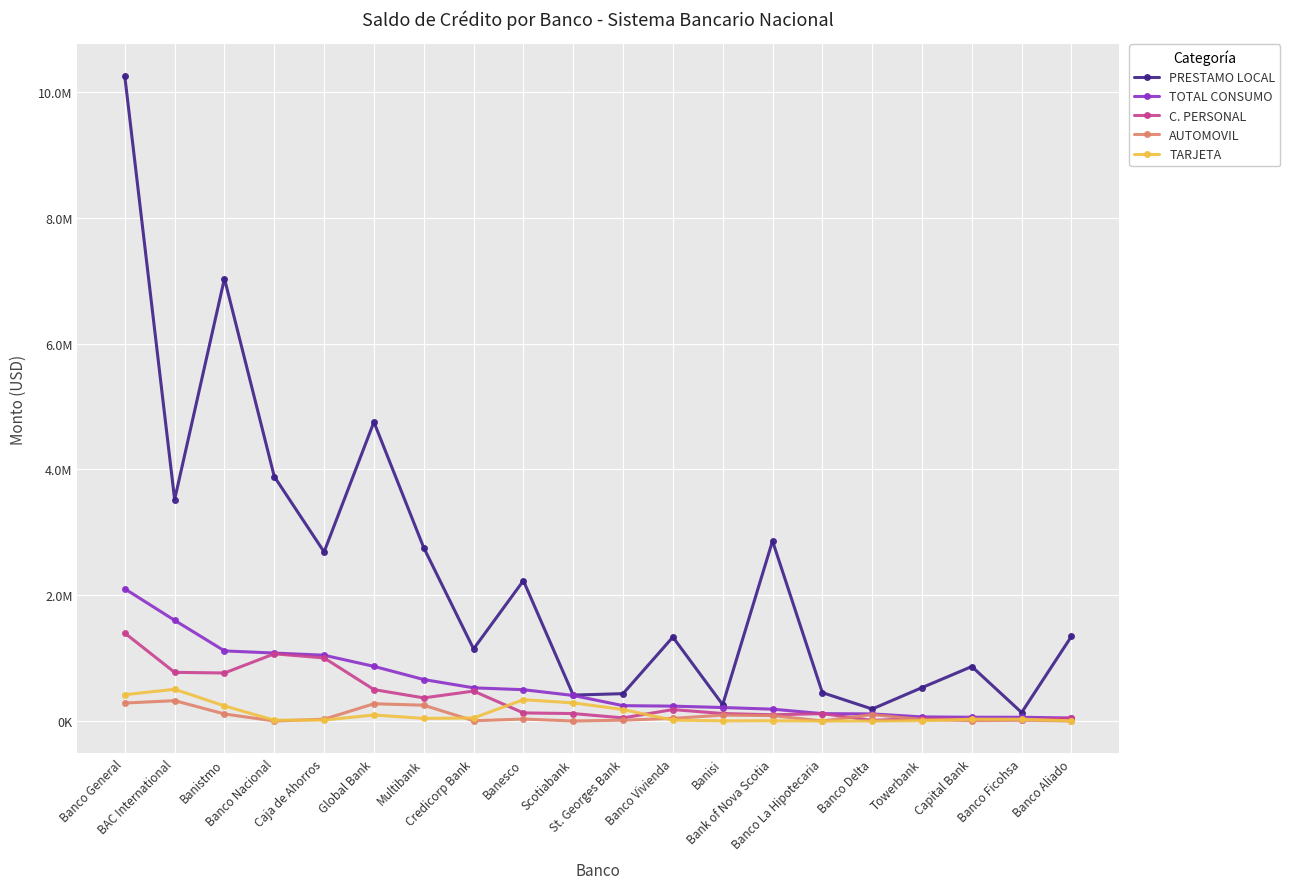

Which series ends up on top after the final intersection of TARJETA and AUTOMOVIL?

TARJETA